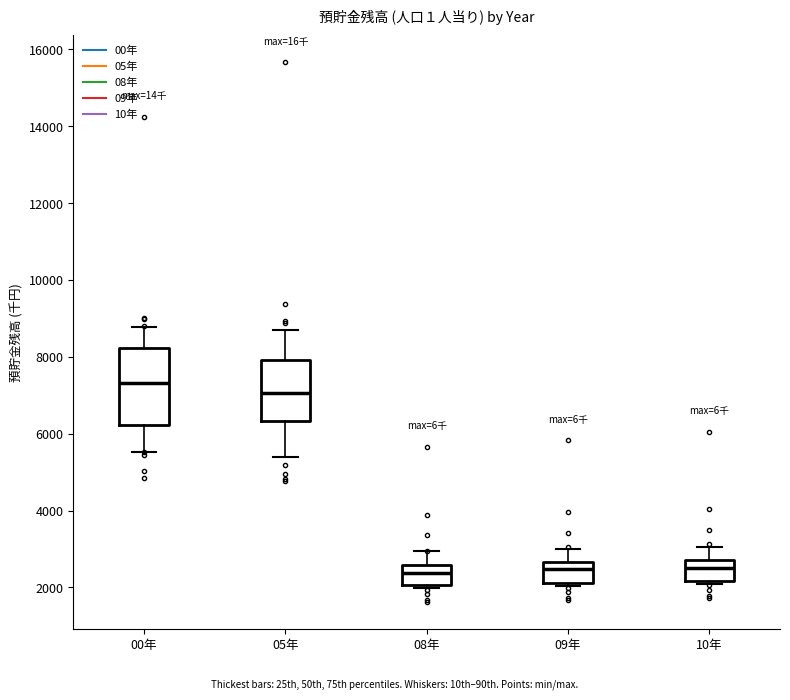

Which box has the highest median line?

00年